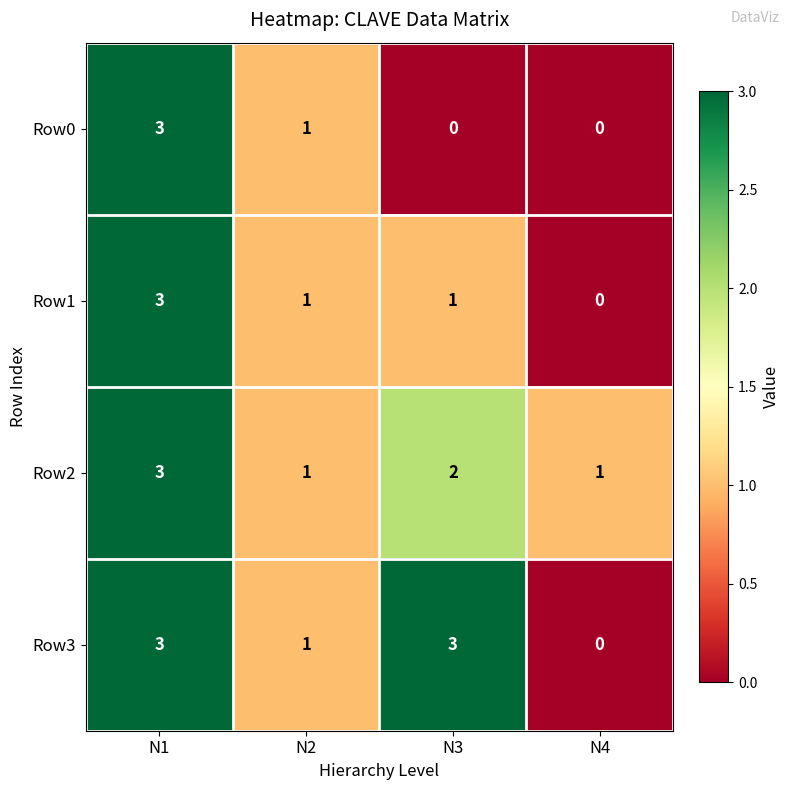

What is the greatest value displayed?

3